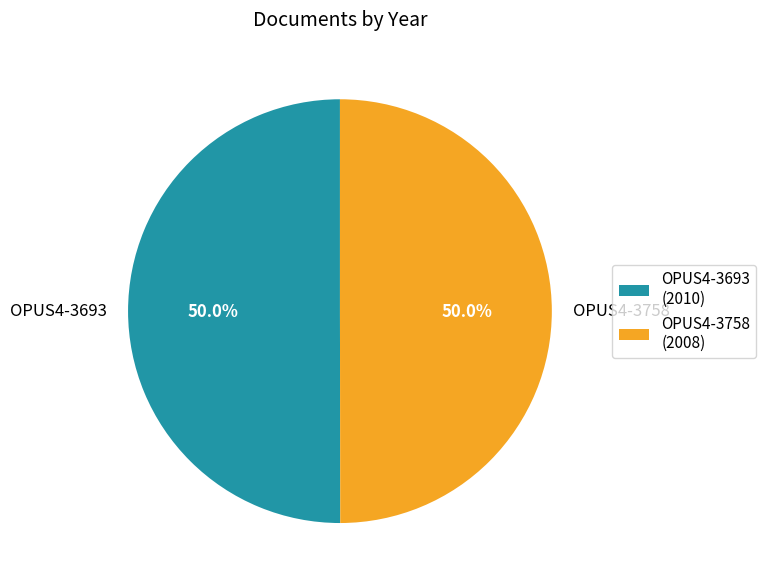

What percentage do OPUS4-3693 and OPUS4-3758 together represent?

100.0%